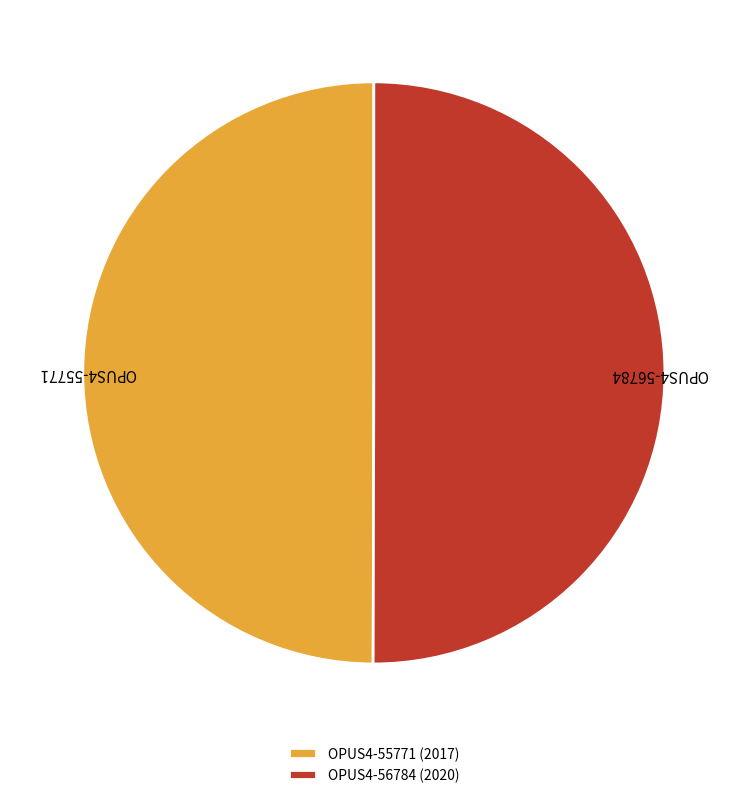

Combined, do OPUS4-55771 (2017) and OPUS4-56784 (2020) account for over 50%?

Yes